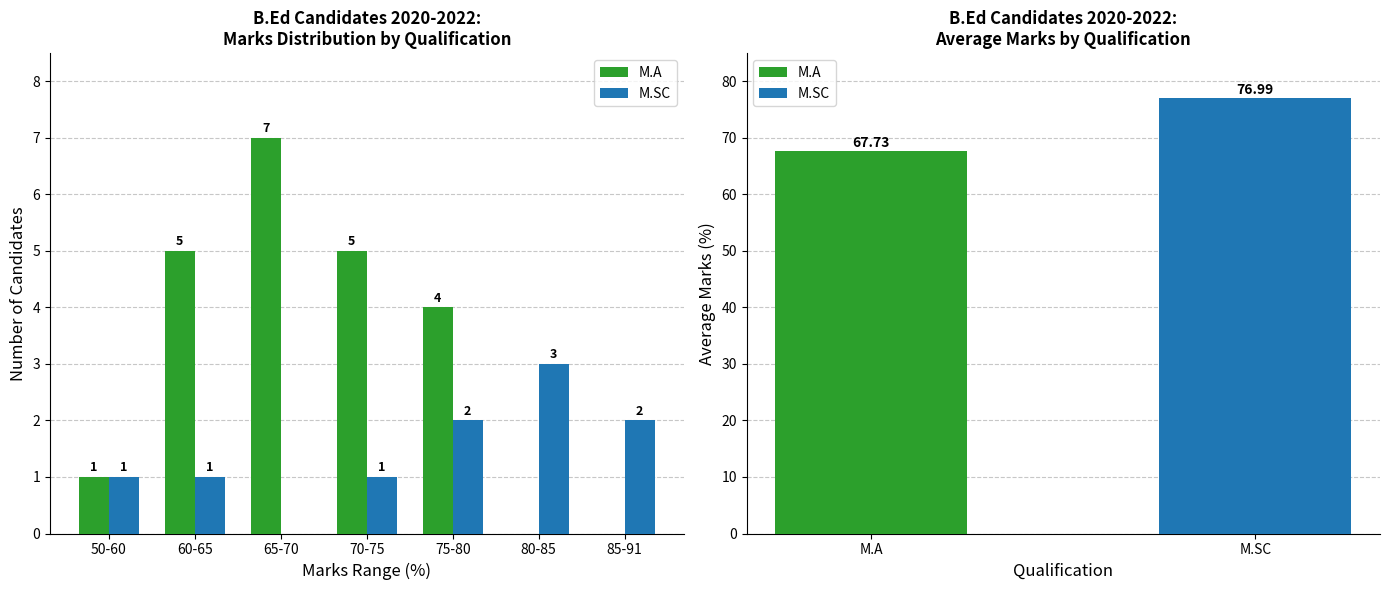

Which series has the widest spread of values?

M.A